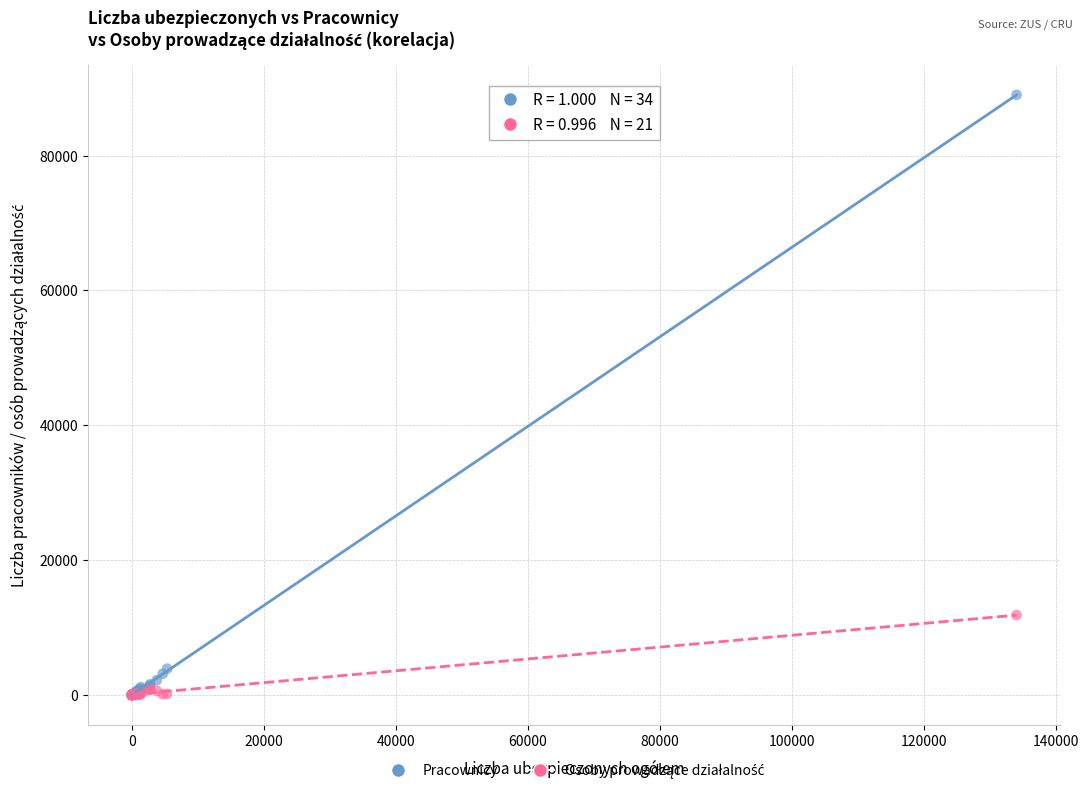

Which series has the largest Y range (max minus min)?

Pracownicy